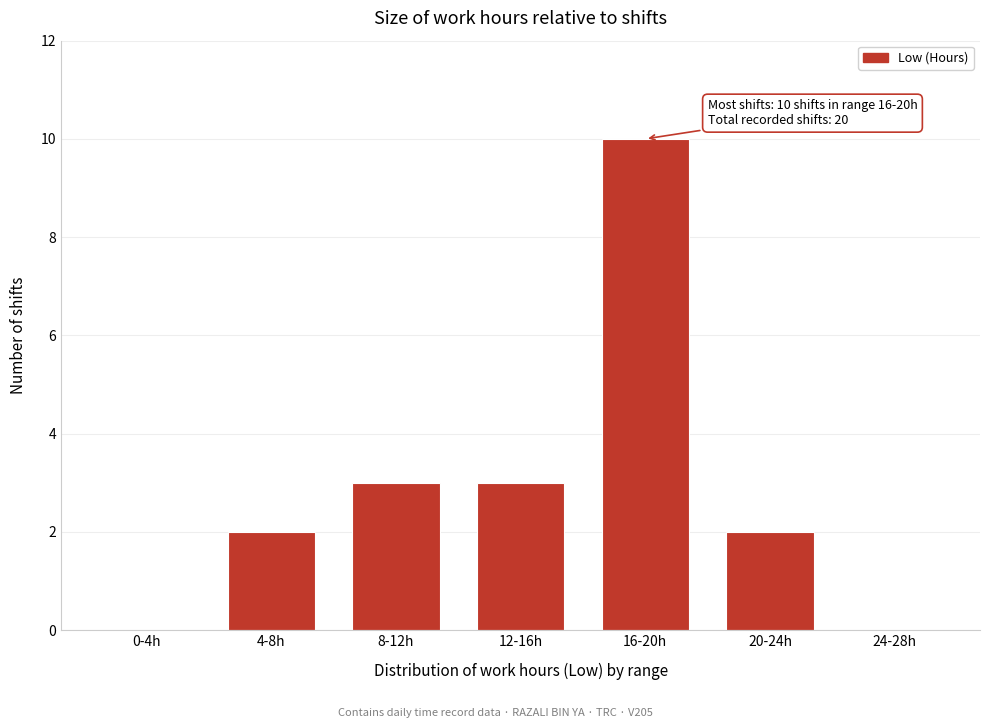

Reading left to right, extract all data points from this chart.

0-4h=0	4-8h=2	8-12h=3	12-16h=3	16-20h=10	20-24h=2	24-28h=0